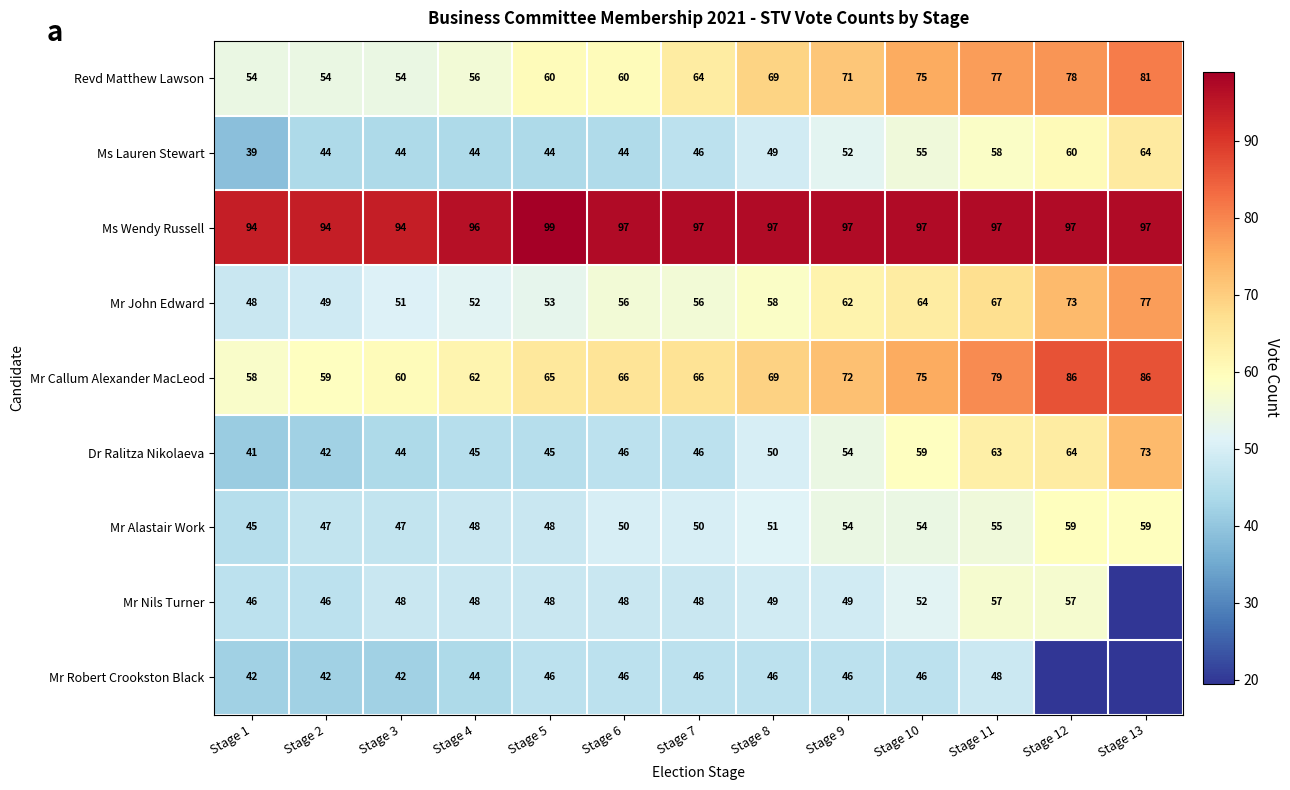

Between Stage 6 and Stage 7, which series saw the biggest shift?

Revd Matthew Lawson